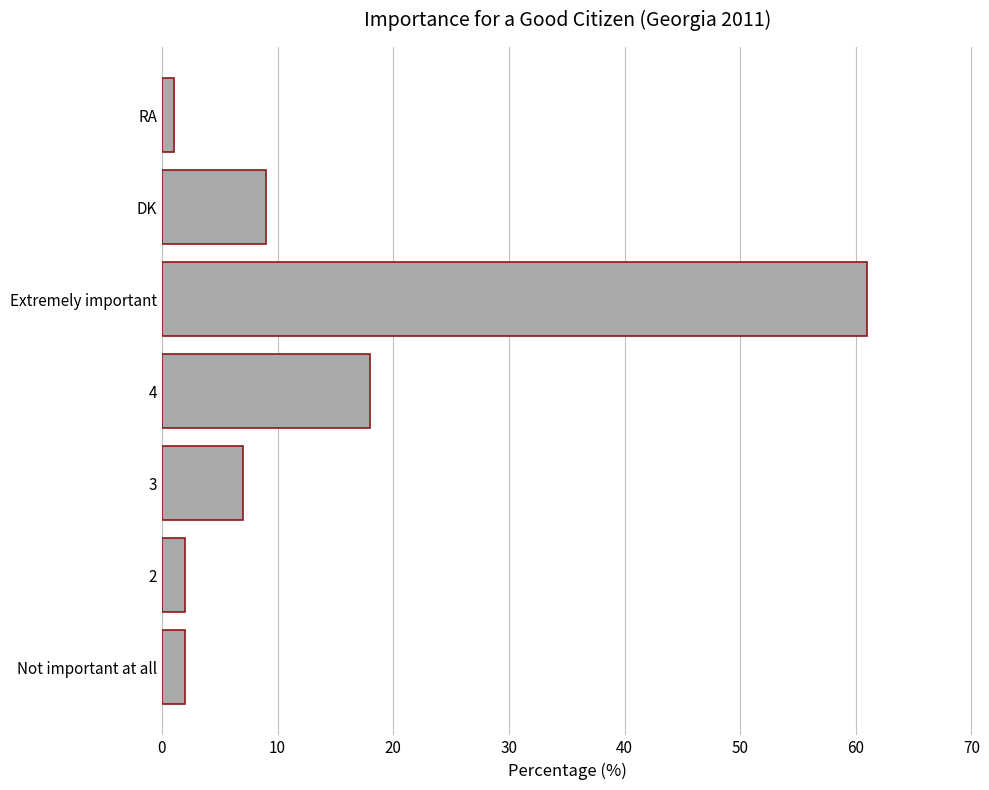

How many data points does each series have?

7